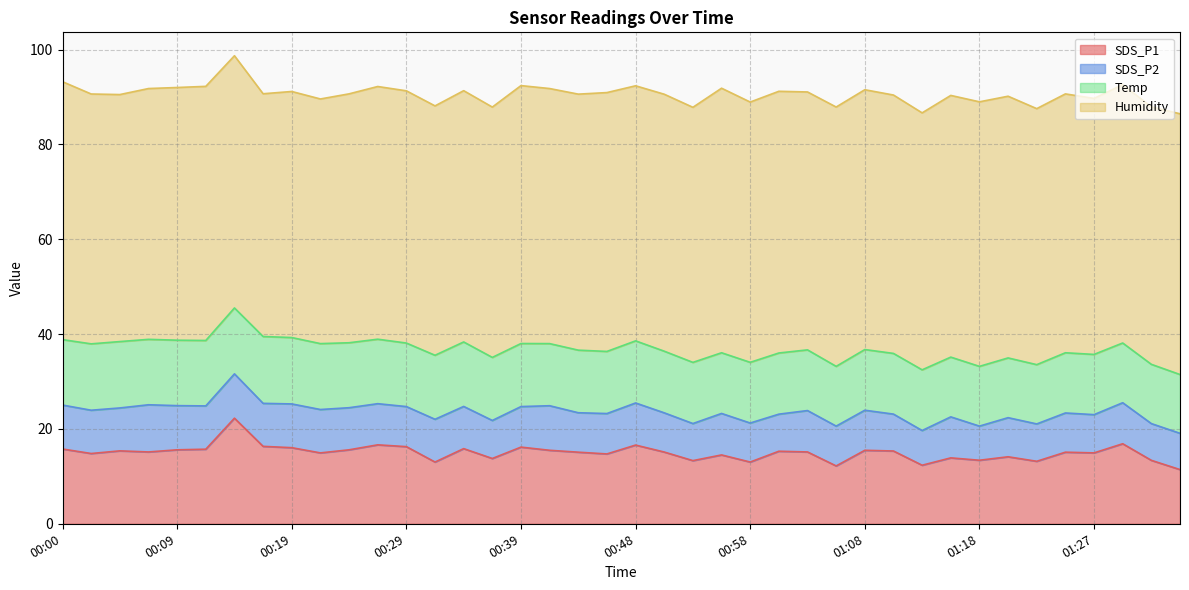

Is it true that SDS_P1 equals 13.9 at 01:15?

True